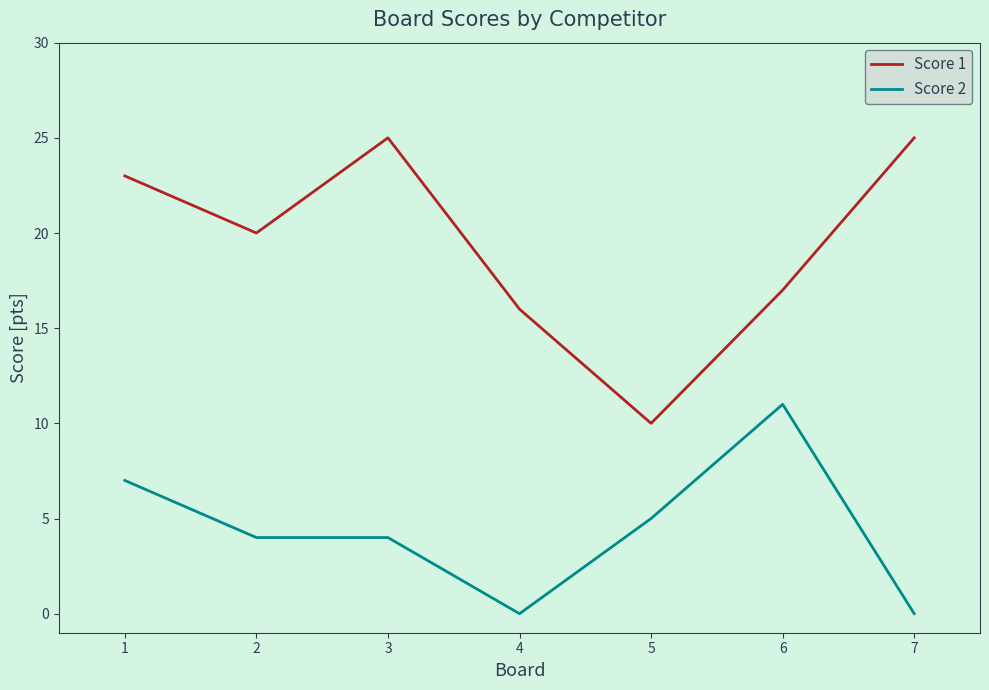

At which label does Score 1 first exceed 20?

1